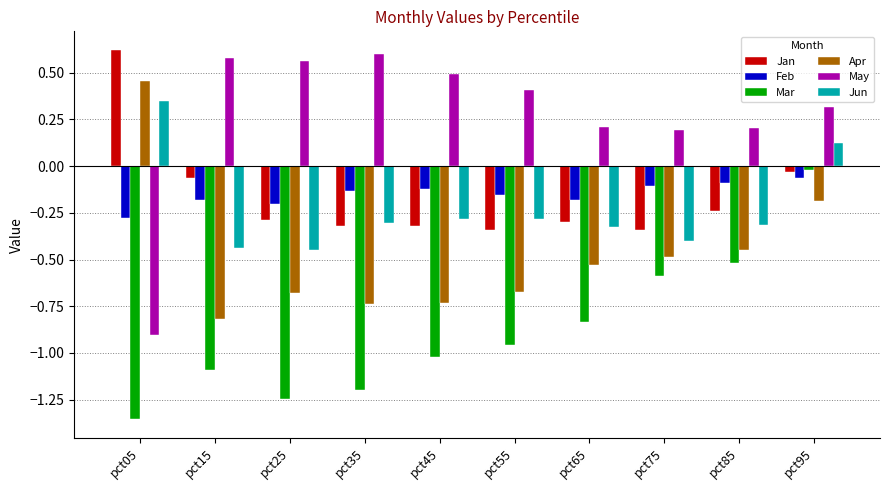

At which category is the sum across all series the highest?

pct95